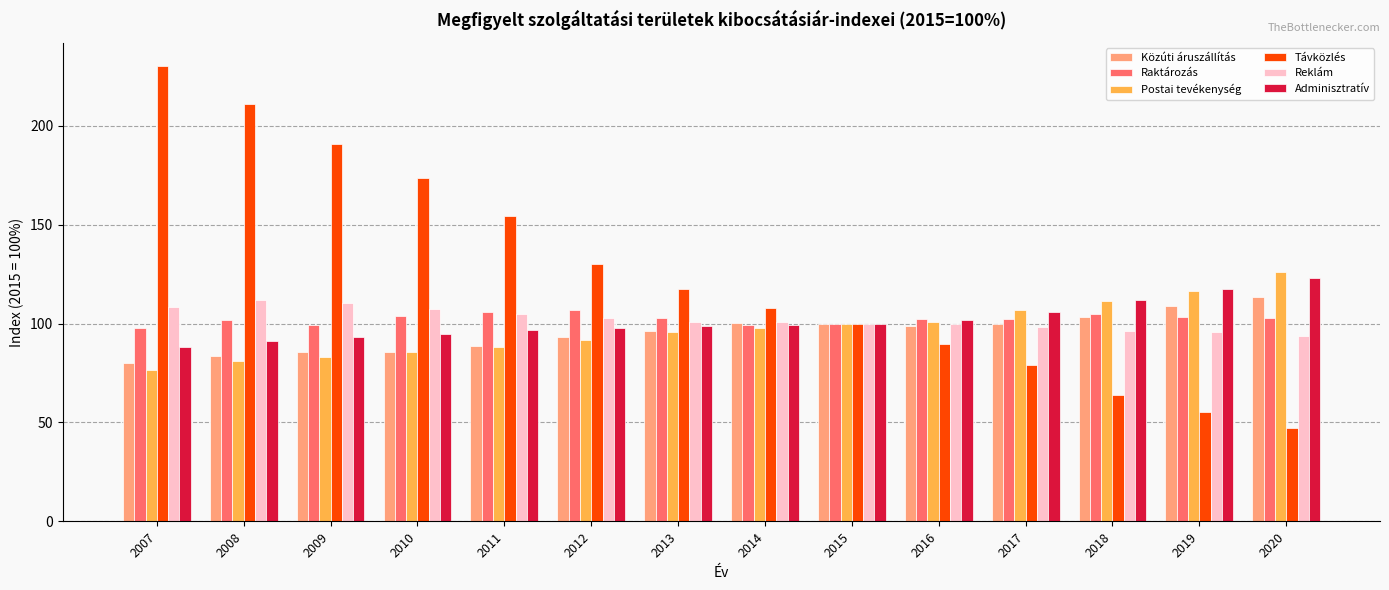

What is the spread (max minus min) of values at 2013?

21.6